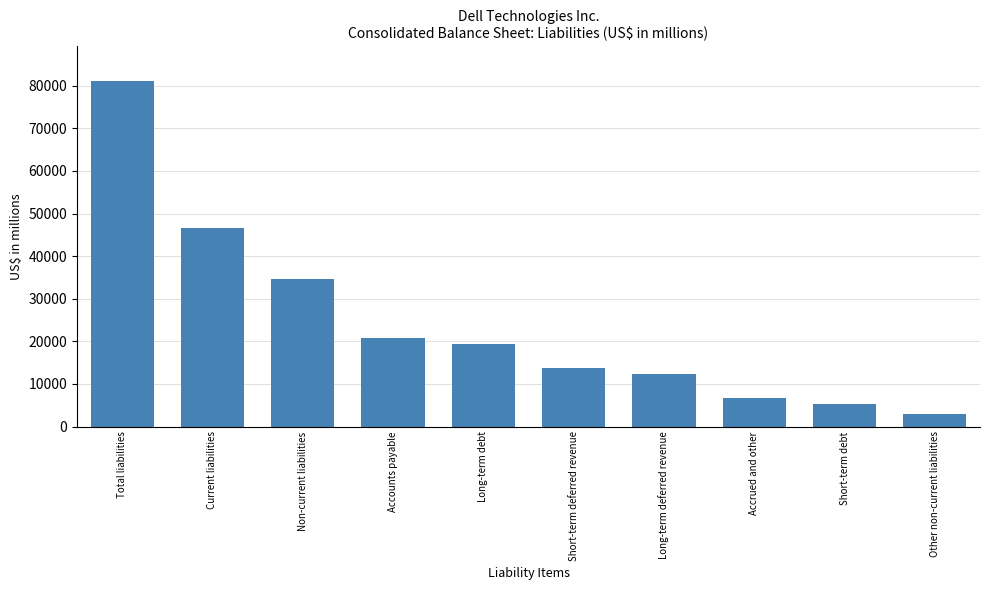

Reading right to left, transcribe all the data shown in this chart.

Other non-current liabilities=2951	Short-term debt=5204	Accrued and other=6597	Long-term deferred revenue=12292	Short-term deferred revenue=13673	Long-term debt=19363	Accounts payable=20832	Non-current liabilities=34606	Current liabilities=46527	Total liabilities=81133